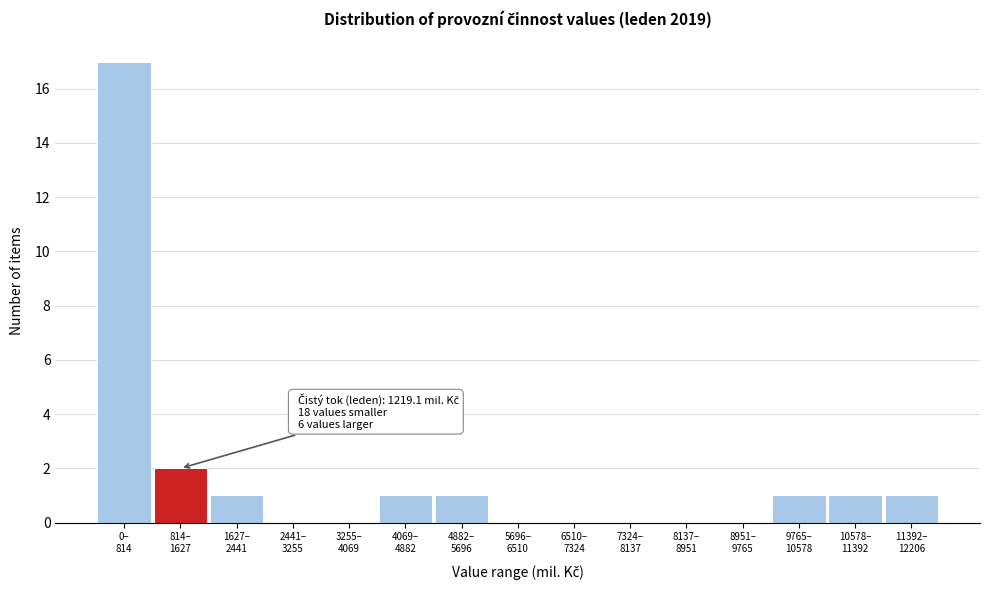

What is the greatest value displayed?

17